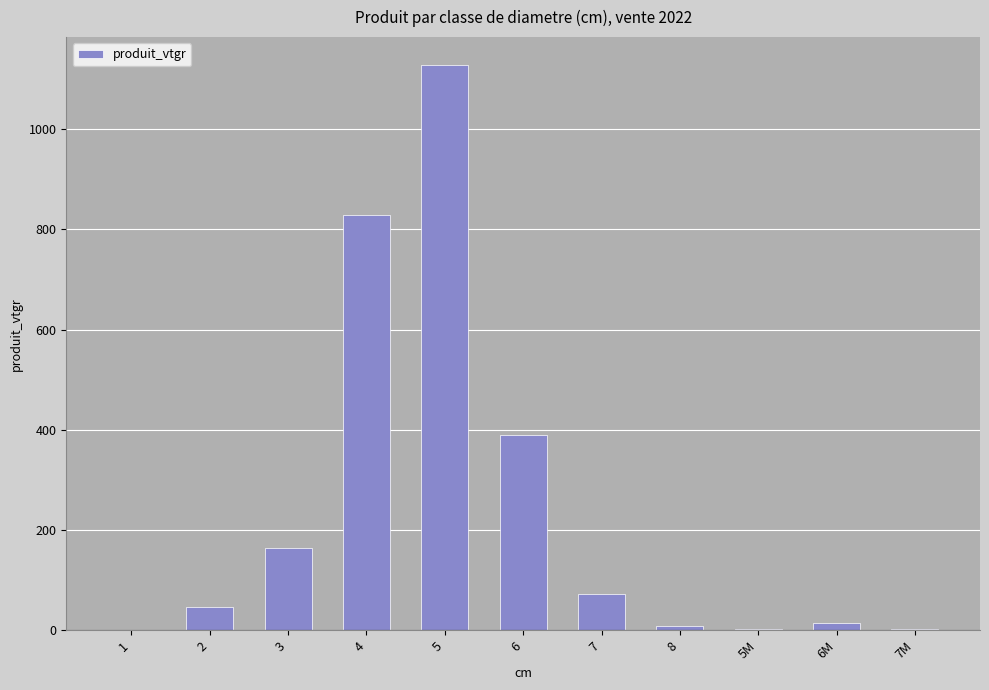

What is the maximum value shown in the chart?

1126.7